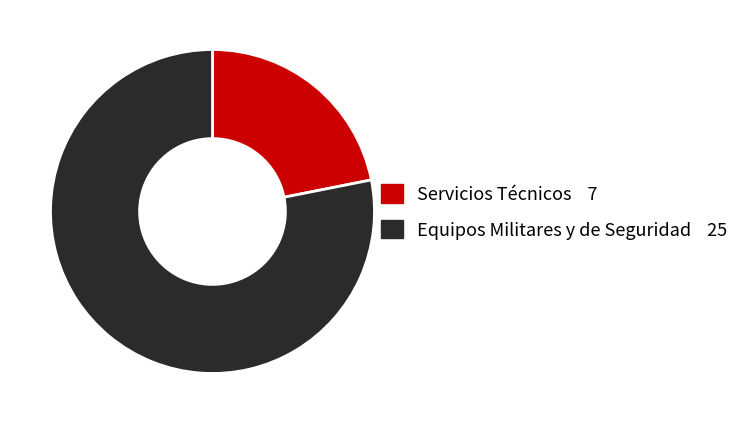

Rank the categories by value from highest to lowest.

Equipos Militares y de Seguridad, Servicios Técnicos